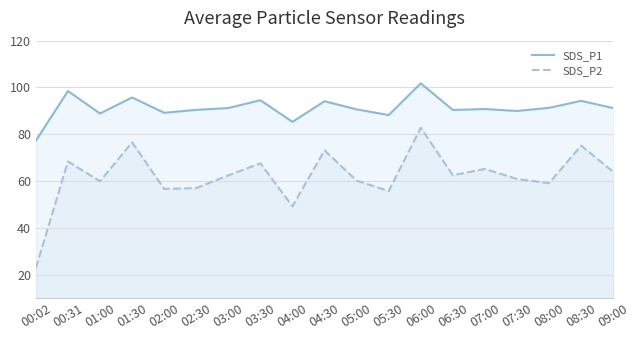

What position from the right is 05:00?

9